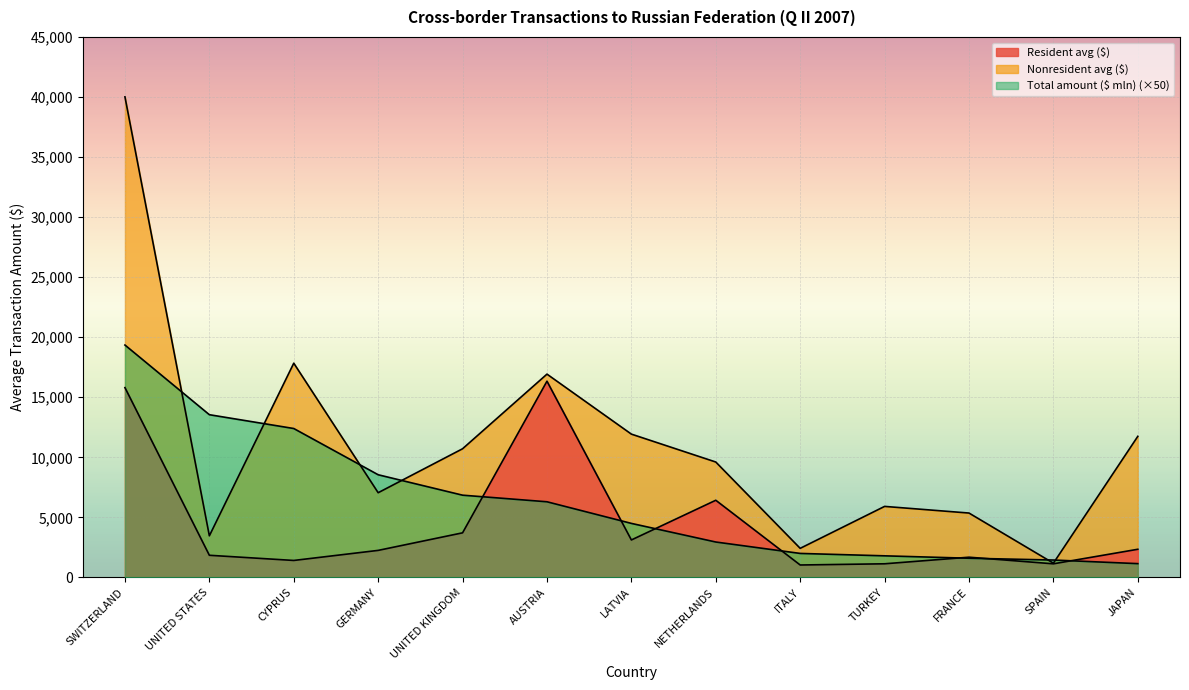

True or false: Nonresident avg ($) has a value of 11933 at LATVIA.

True